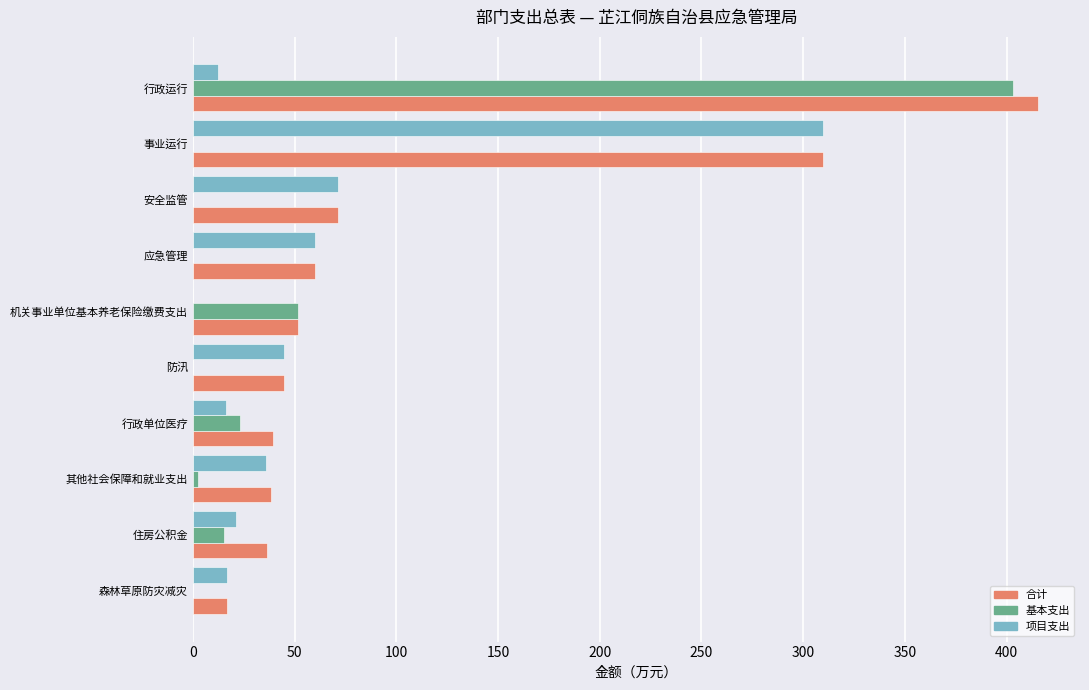

What is the sum of all 合计 values?

1084.5